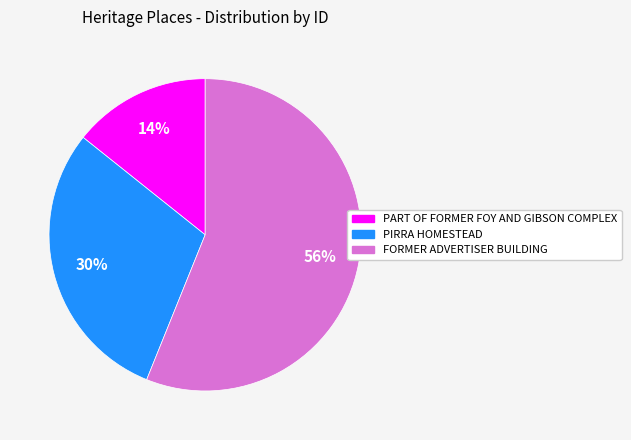

Is the sum of PIRRA HOMESTEAD and FORMER ADVERTISER BUILDING greater than half?

Yes